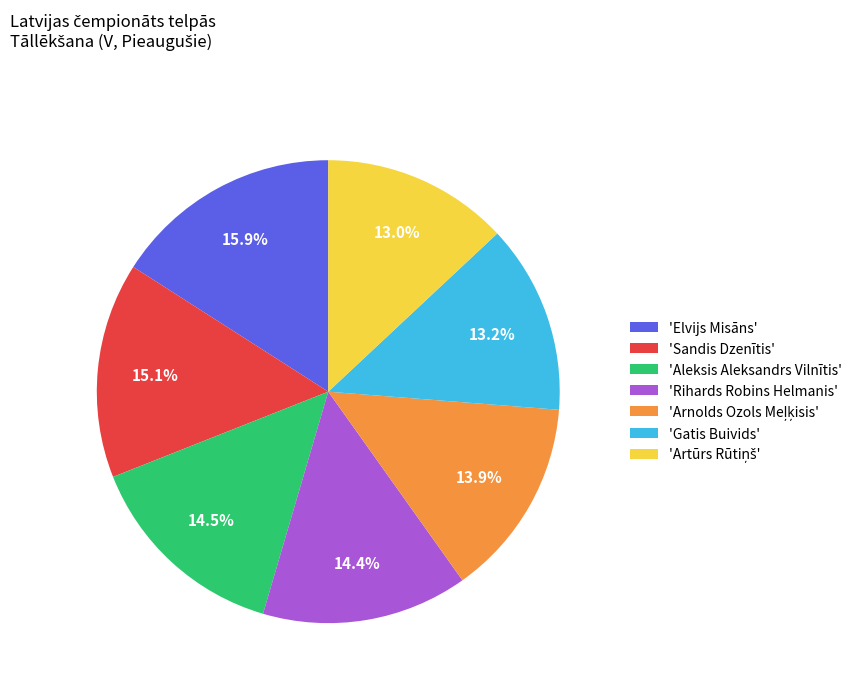

Do 'Rihards Robins Helmanis' and 'Aleksis Aleksandrs Vilnītis' together represent more than half of the pie?

No